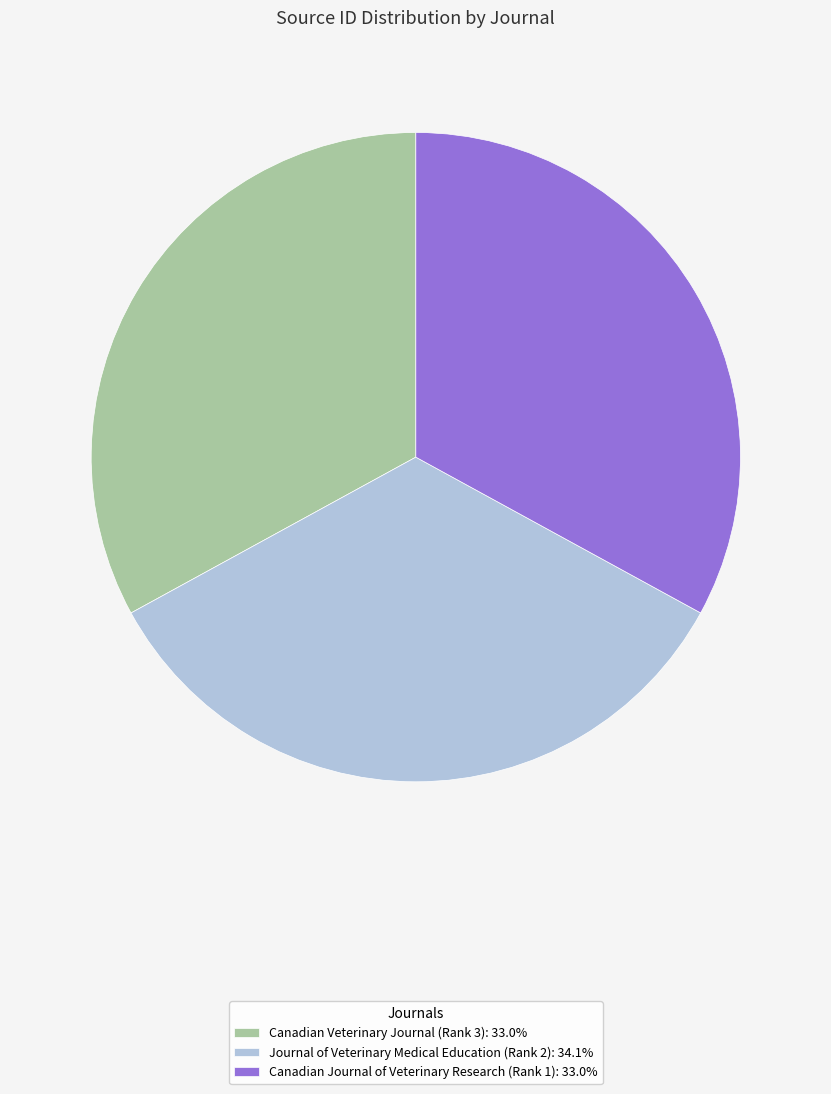

Does any single category account for the majority?

No